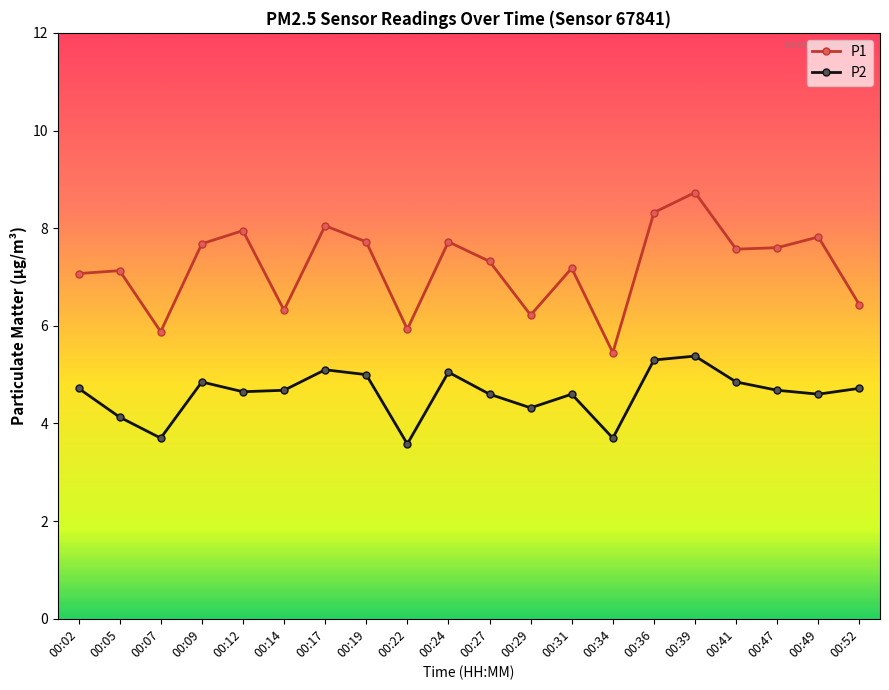

Does the chart have visible grid lines?

No